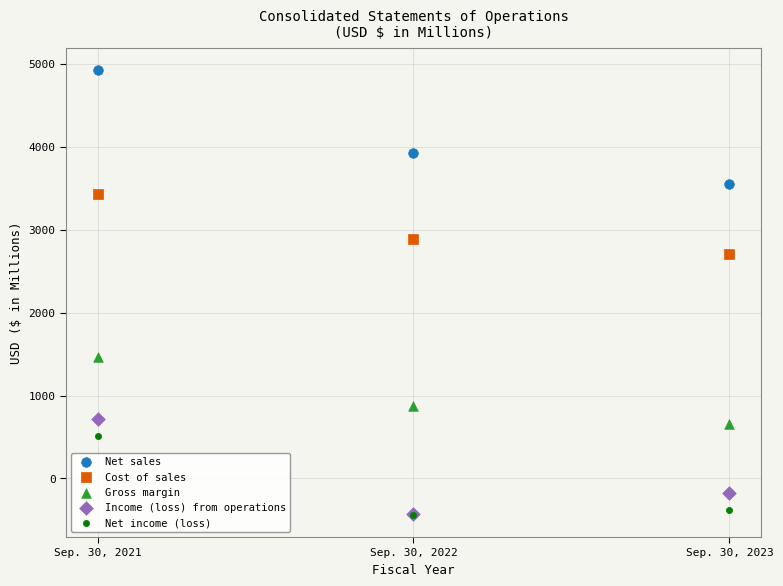

Across all series, what Y value is closest to 2243?

2708.3